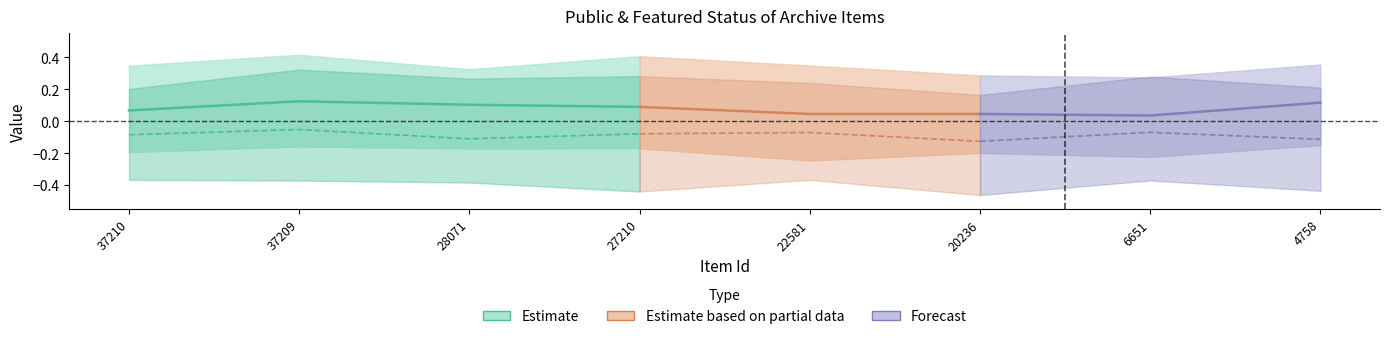

Is the value of featured at 4758 greater than the value of public at 37209?

No